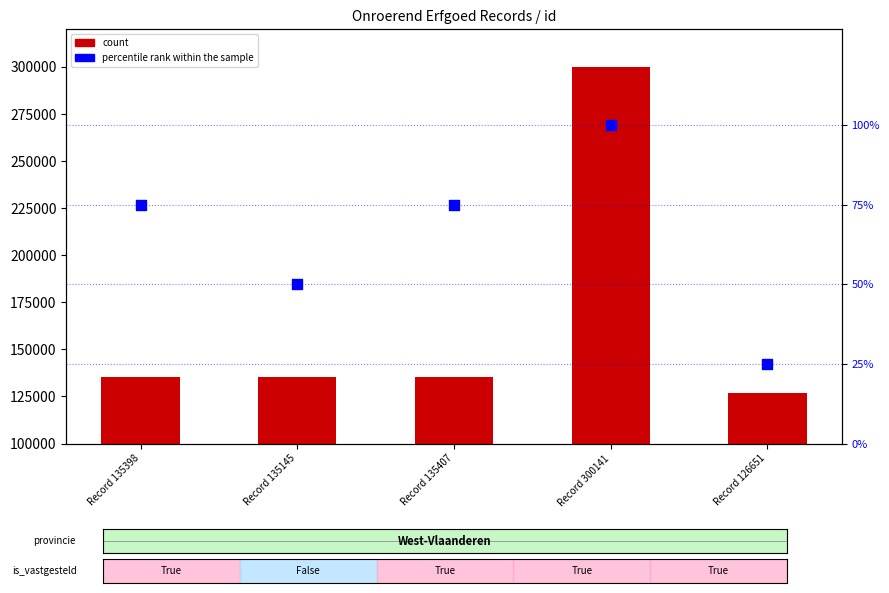

Which series has the largest total across all categories?

count